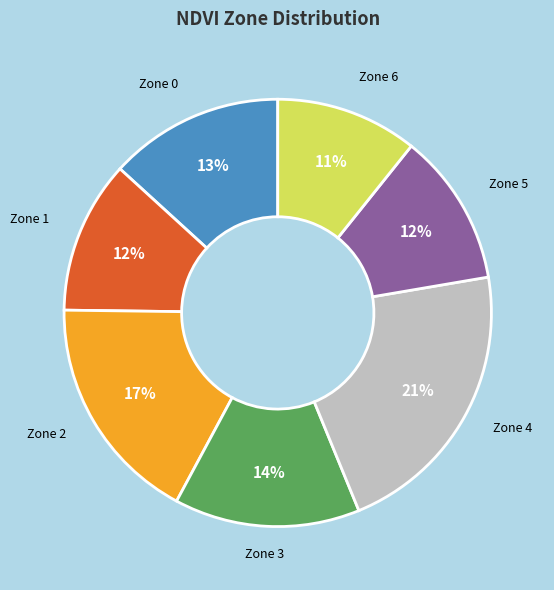

What is the largest slice in the pie chart?

Zone 4